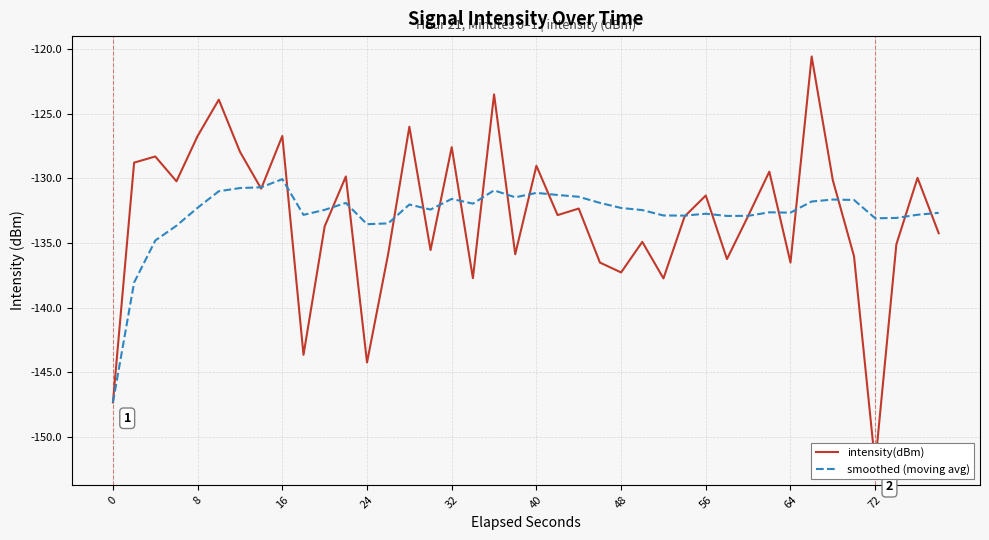

Is it true that smoothed (moving avg) equals -132.7 at 64?

True